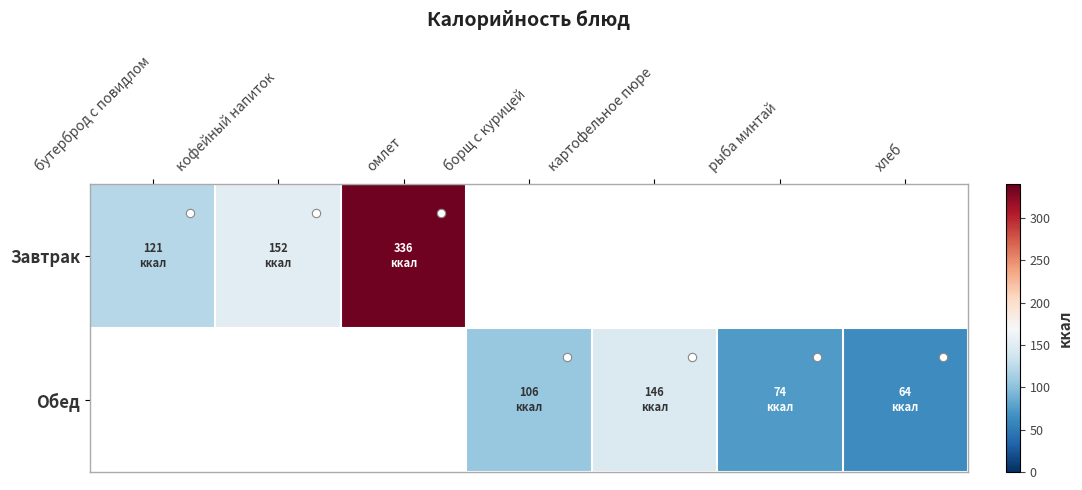

What is the total value across all series at хлеб?

63.6